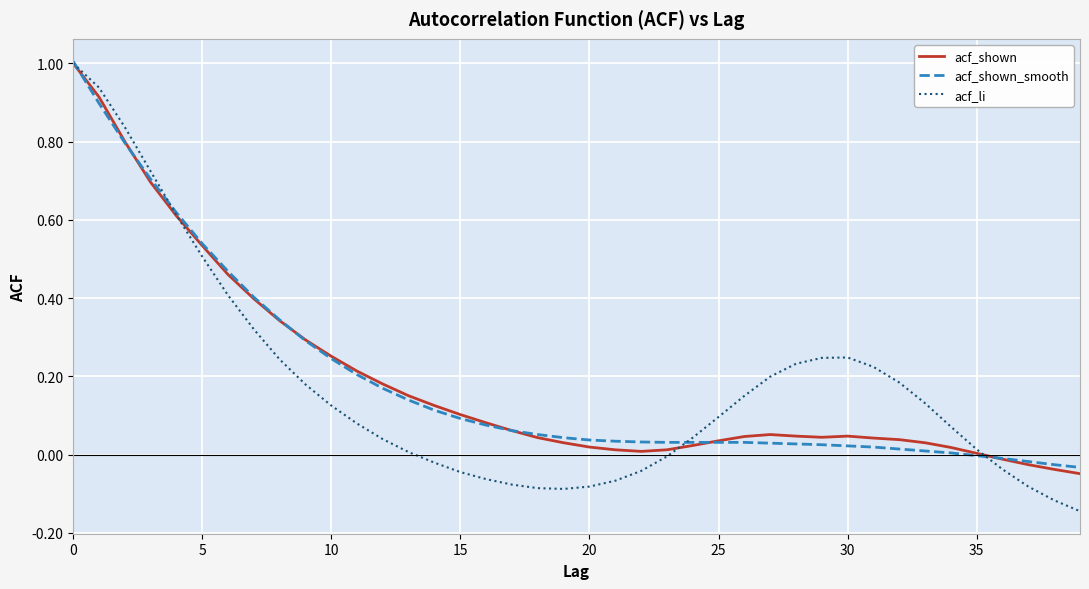

Which series has the largest range (max minus min)?

acf_li